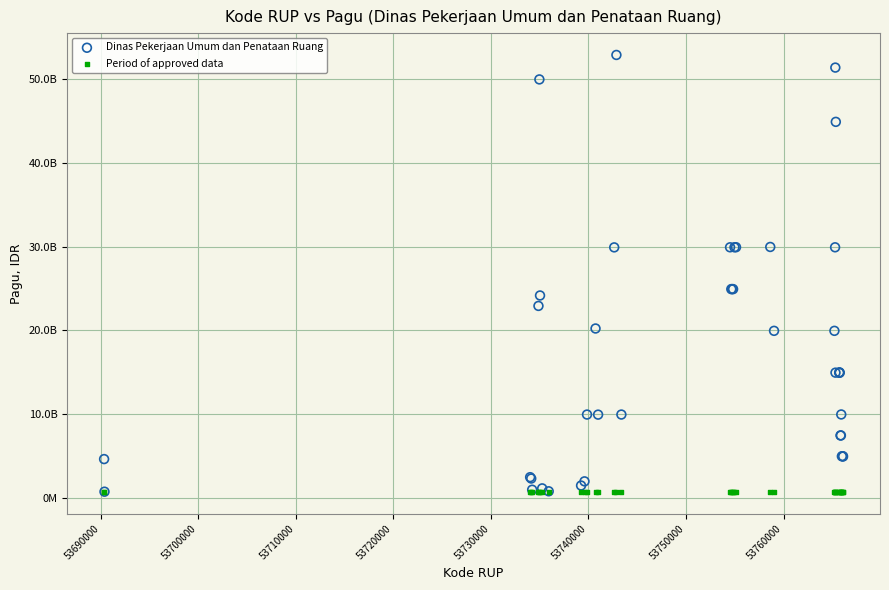

Which series contains the highest Y value?

Dinas Pekerjaan Umum dan Penataan Ruang